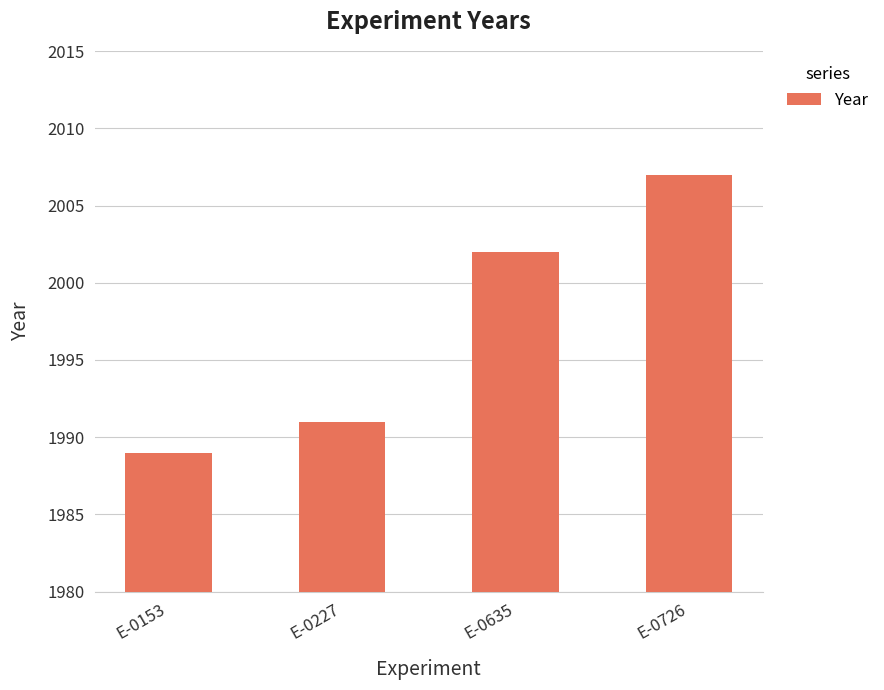

What is the change in value from E-0153 to E-0227?

+2